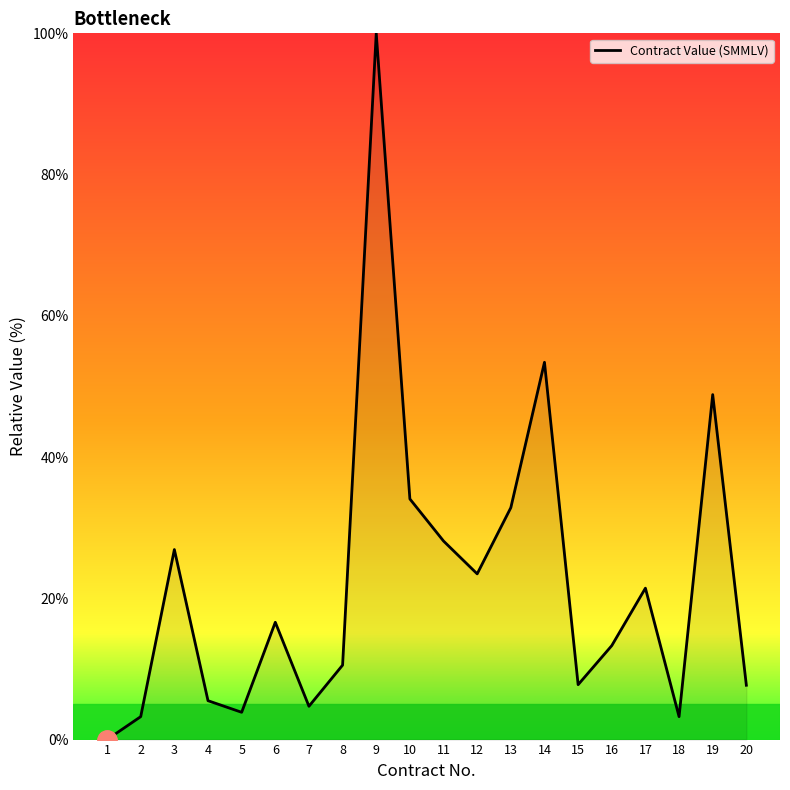

The chart shows a value of 34.9 at 14. True or false?

False